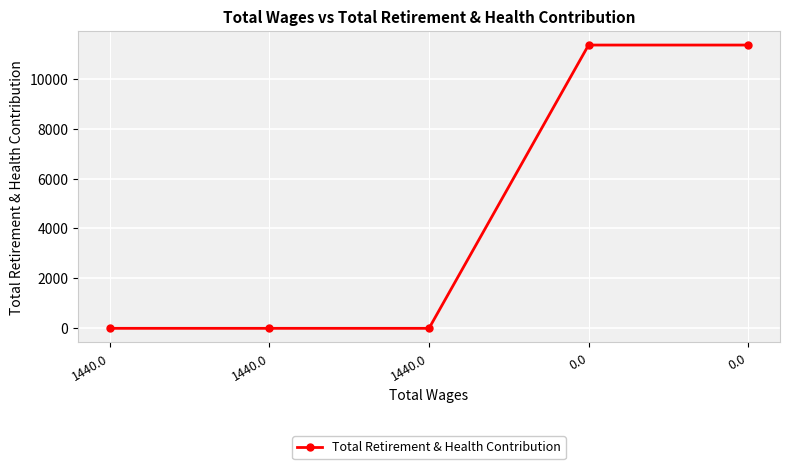

Does the chart have visible grid lines?

Yes